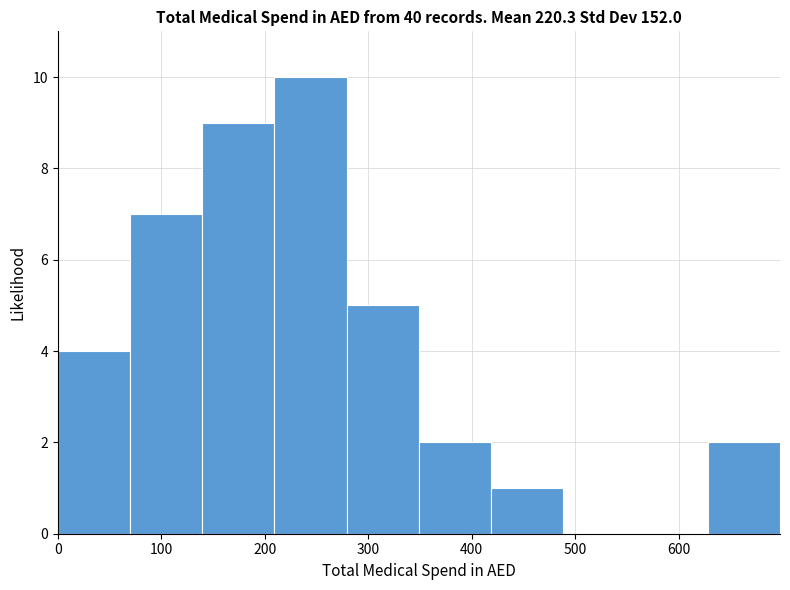

Which range on the x-axis has the tallest bar?

210 to 280